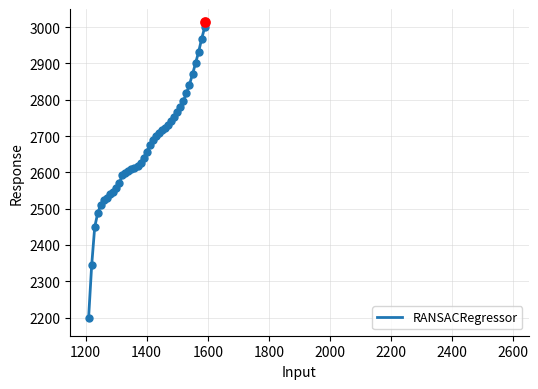

What is the lowest value of the RANSACRegressor series?

2200.0